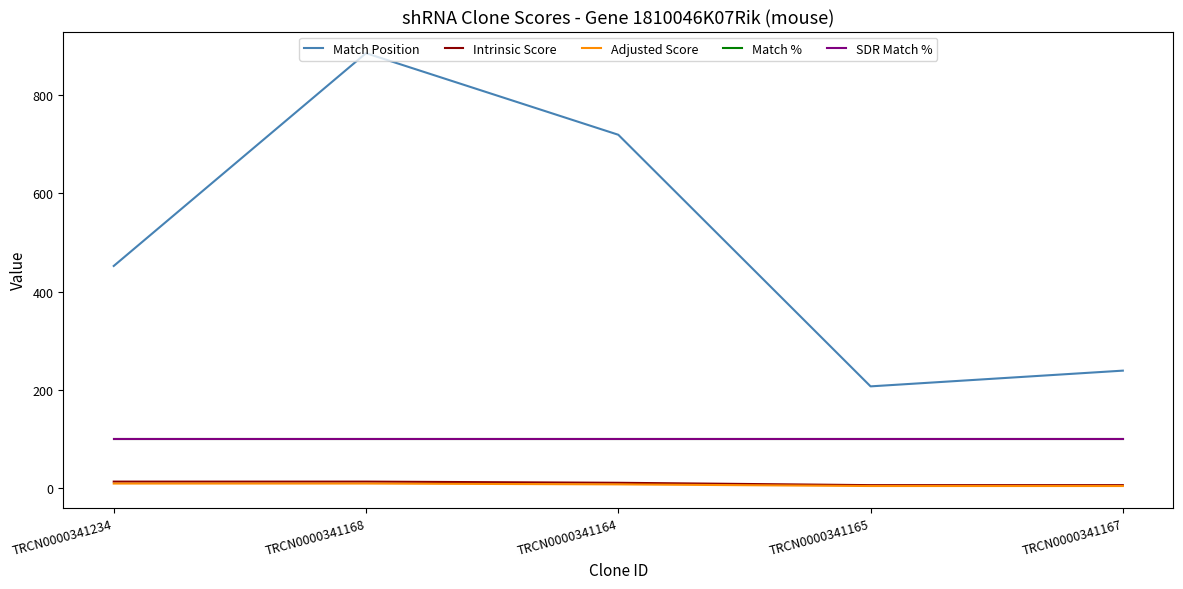

True or false: Match % has more than 1 interior local peaks.

False